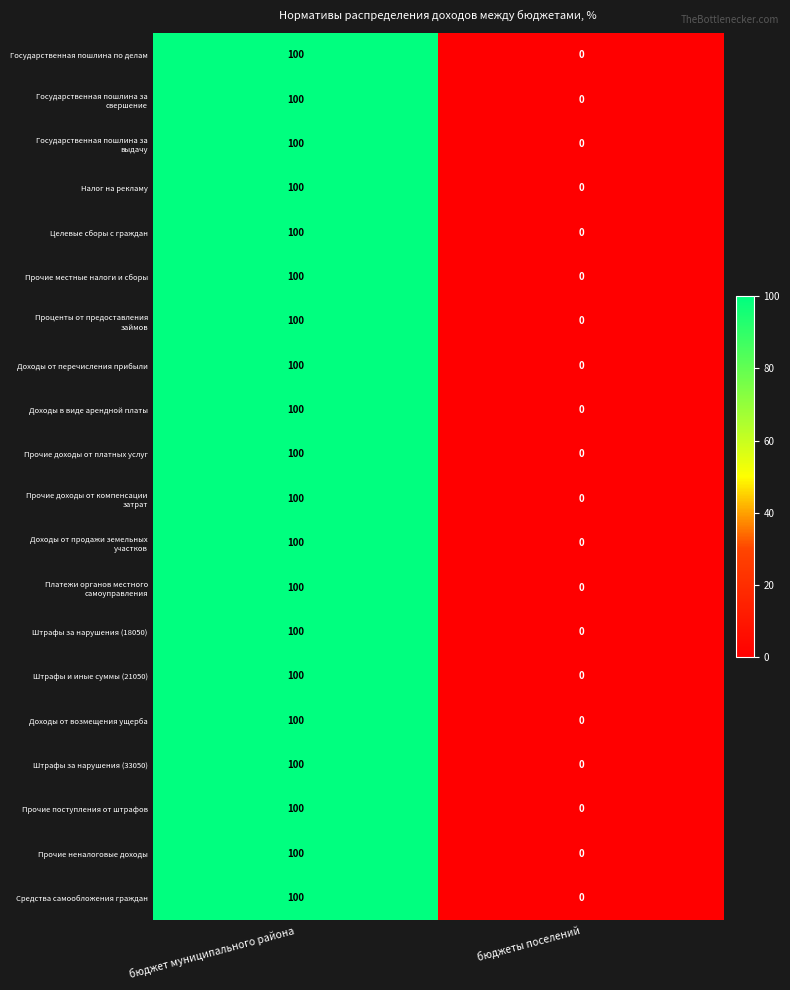

What is the approximate value of Доходы в виде арендной платы at бюджет муниципального района, to the nearest 10?

100